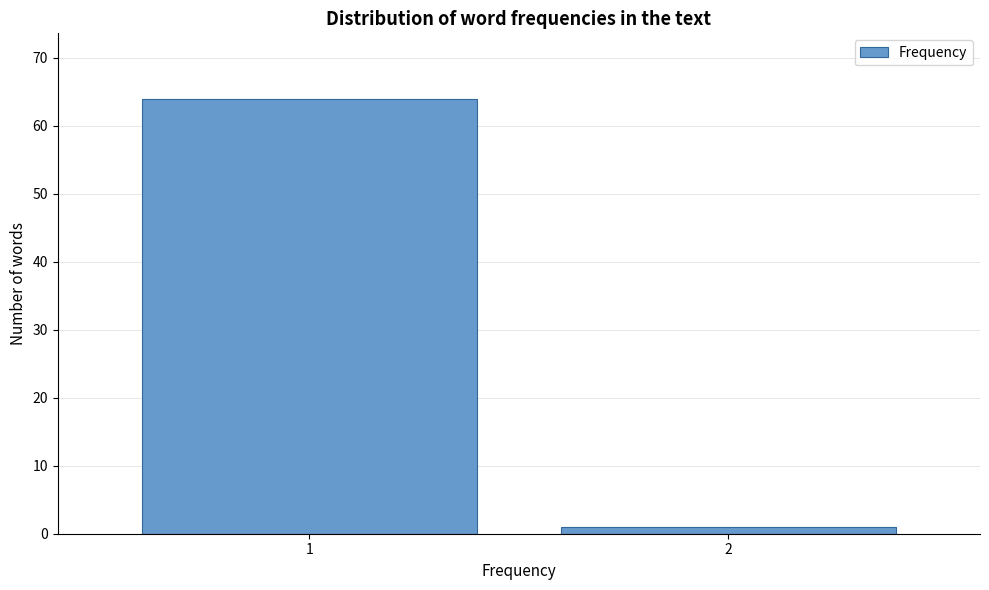

Reading left to right, list all the values displayed in this chart.

1=64	2=1